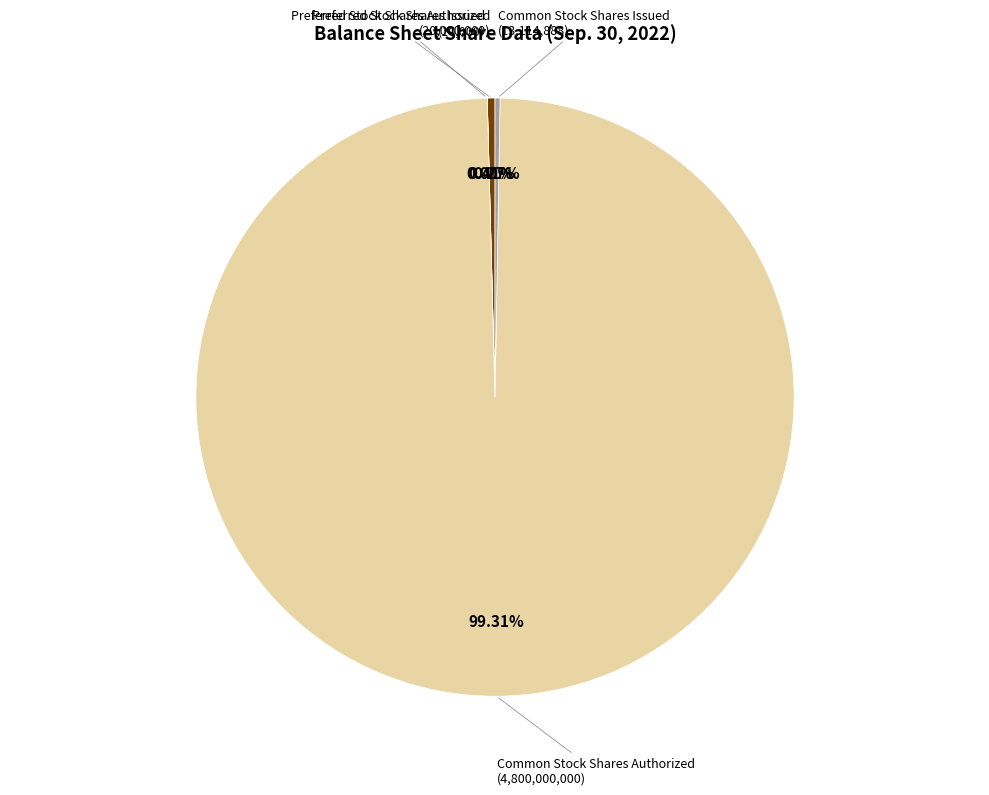

Is there any slice that represents more than half of the pie?

Yes